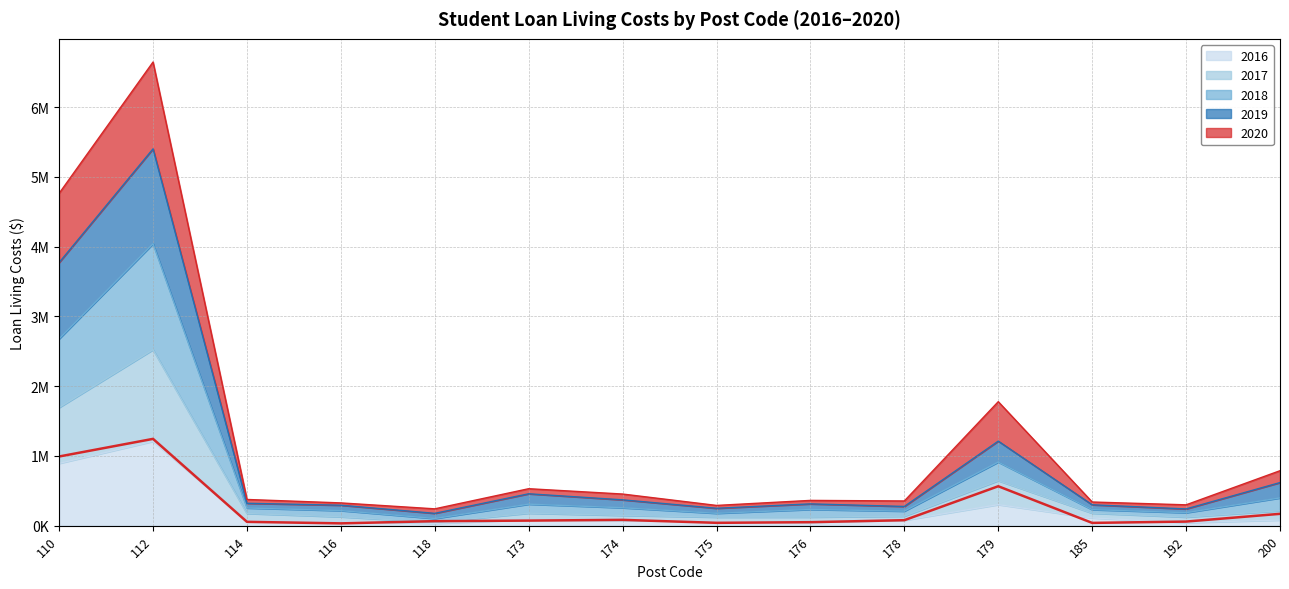

List the series in order of their peak value, lowest first.

2016, 2020, 2017, 2018, 2019